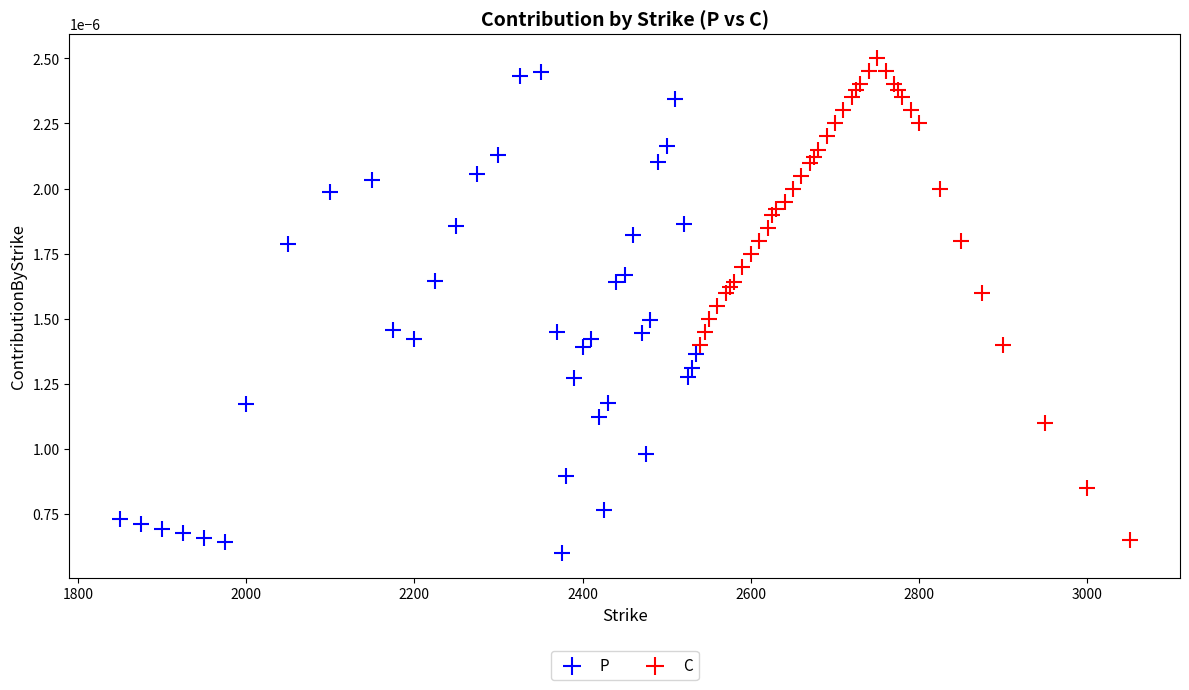

What are all the series names shown in the legend?

P, C